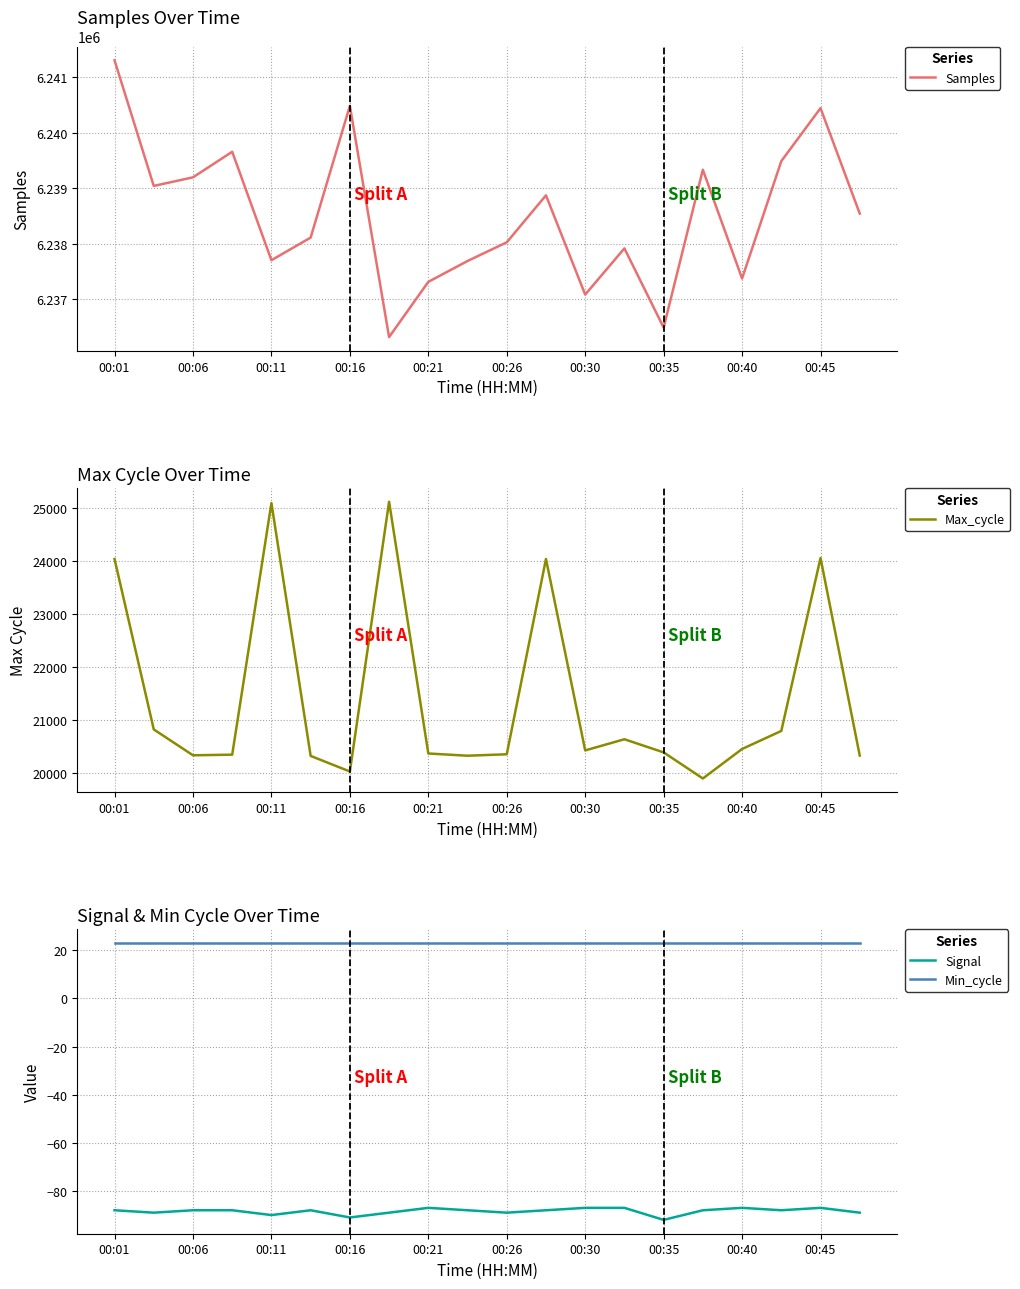

What is the minimum value for Signal?

-92